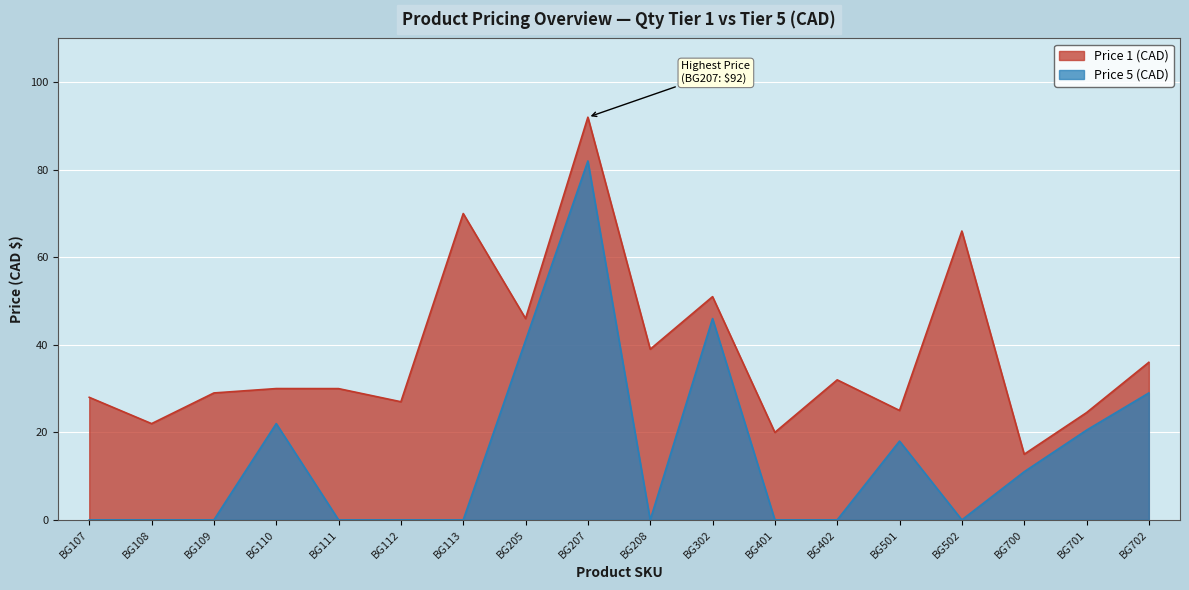

List the series in order of their overall mean, highest first.

Price 1 (CAD), Price 5 (CAD)